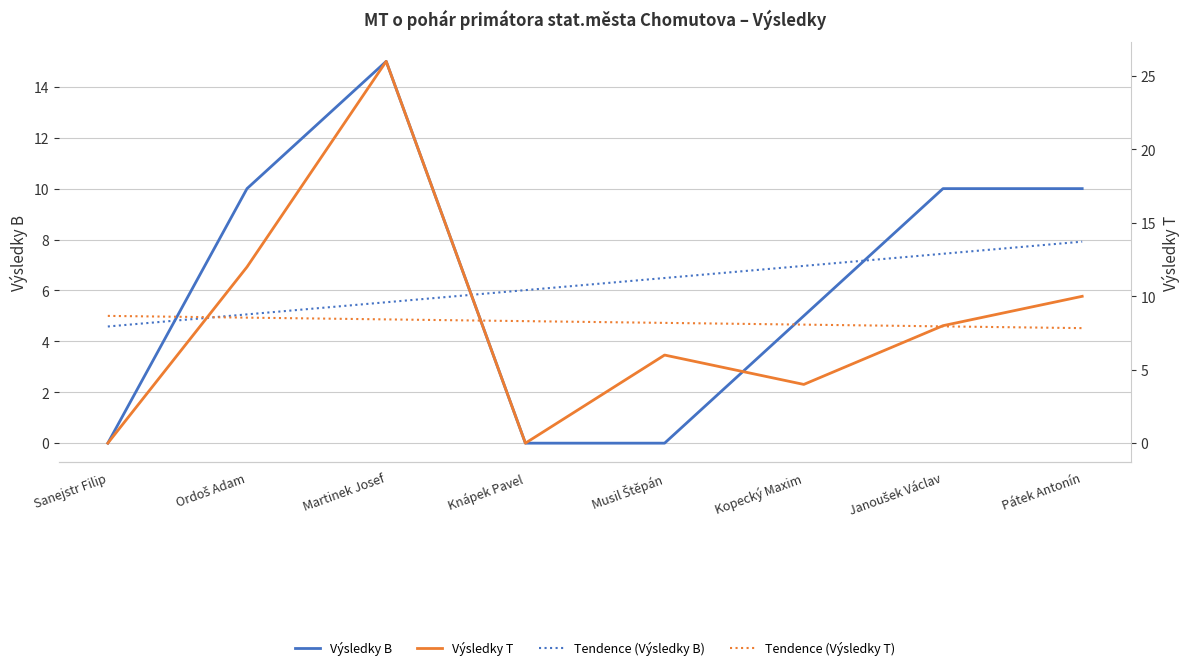

How many intersections are there between Výsledky B and Výsledky T?

1